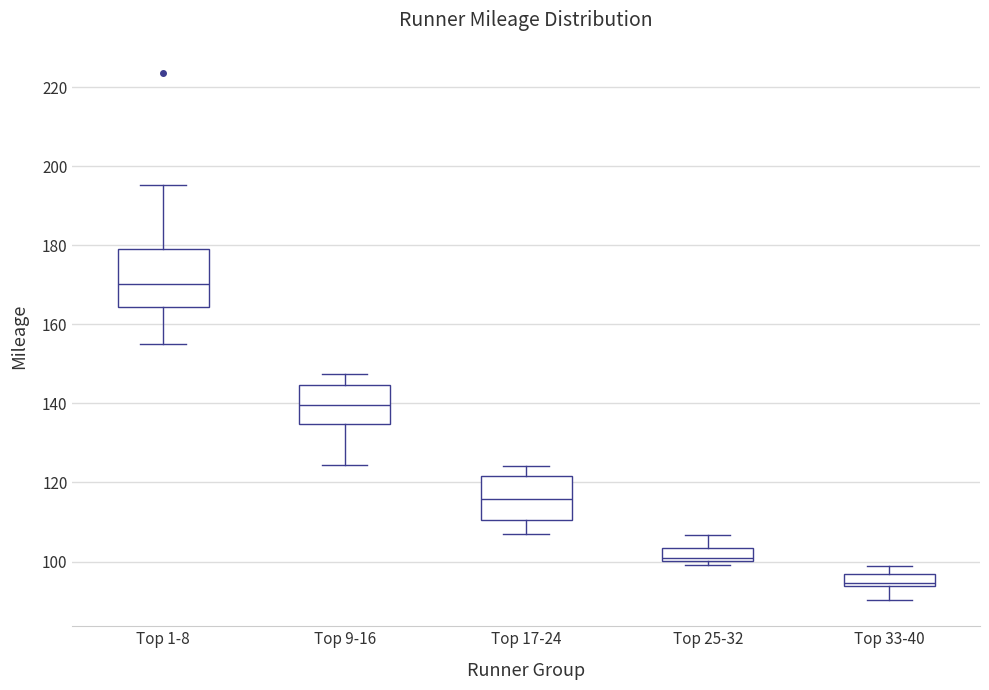

Which box has the highest median line?

Top 1-8